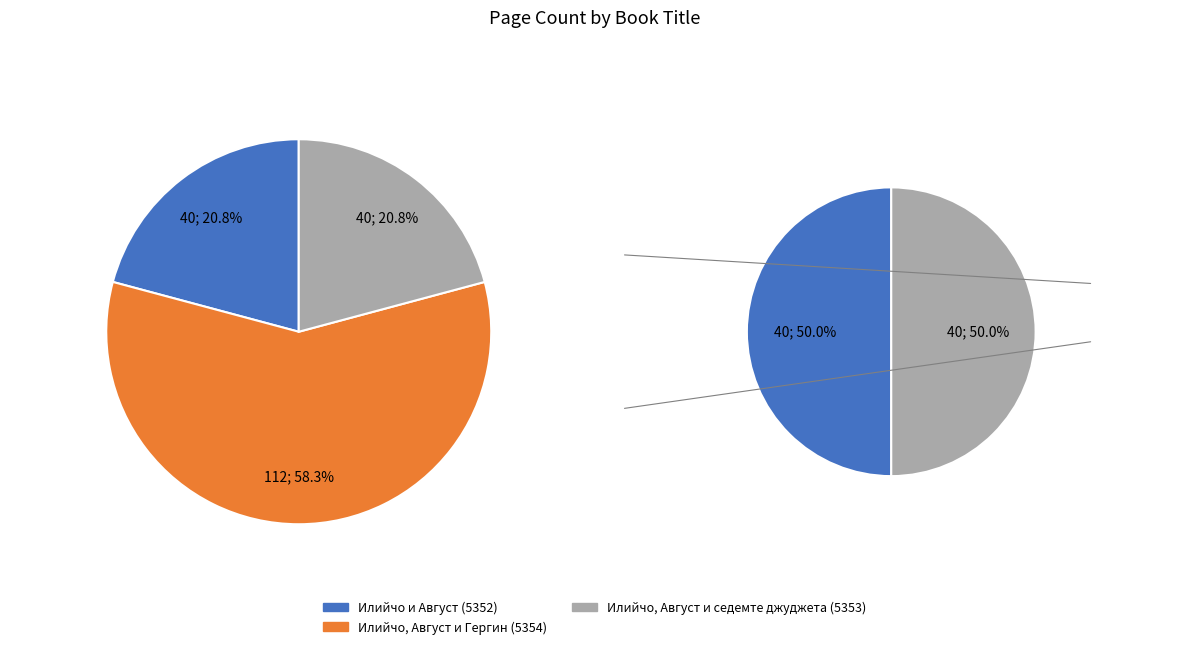

Count the number of slices in the pie.

3